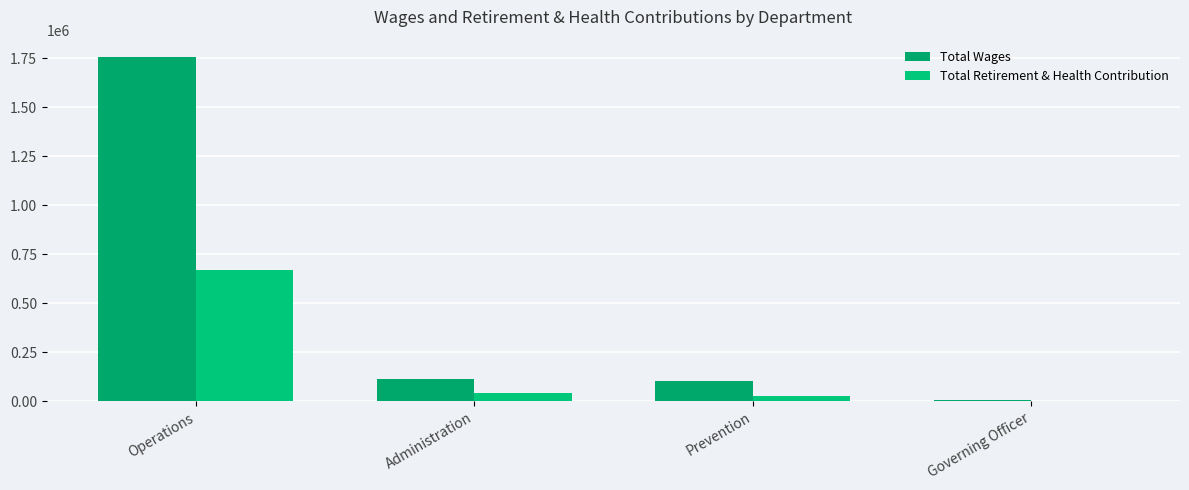

At how many categories does at least one series exceed 1667079?

1